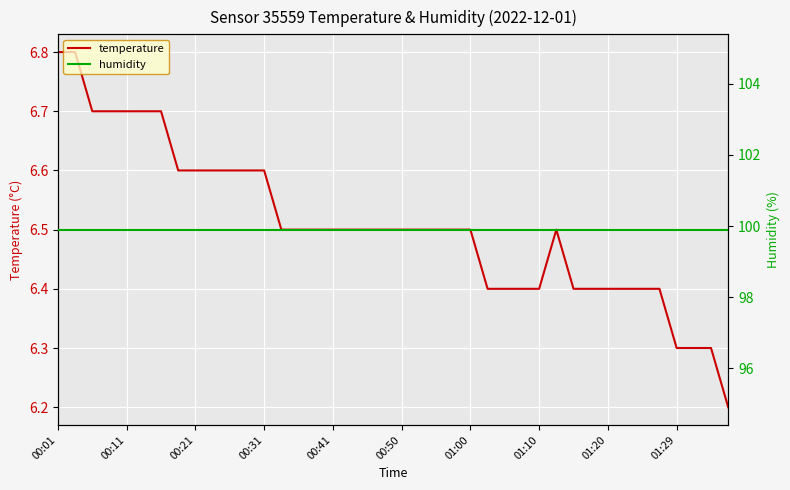

What is the maximum value shown in the chart?

99.9